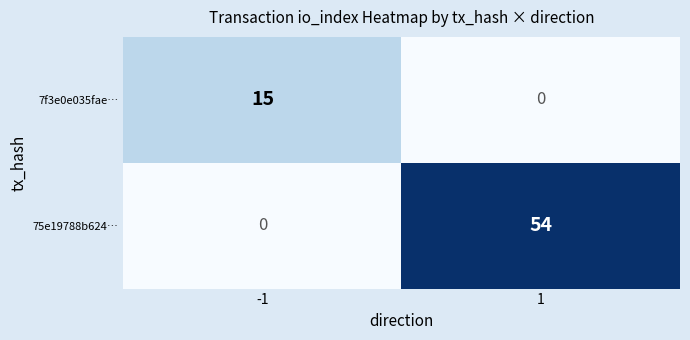

The value of 75e19788b624… at -1 is -26. True or false?

False